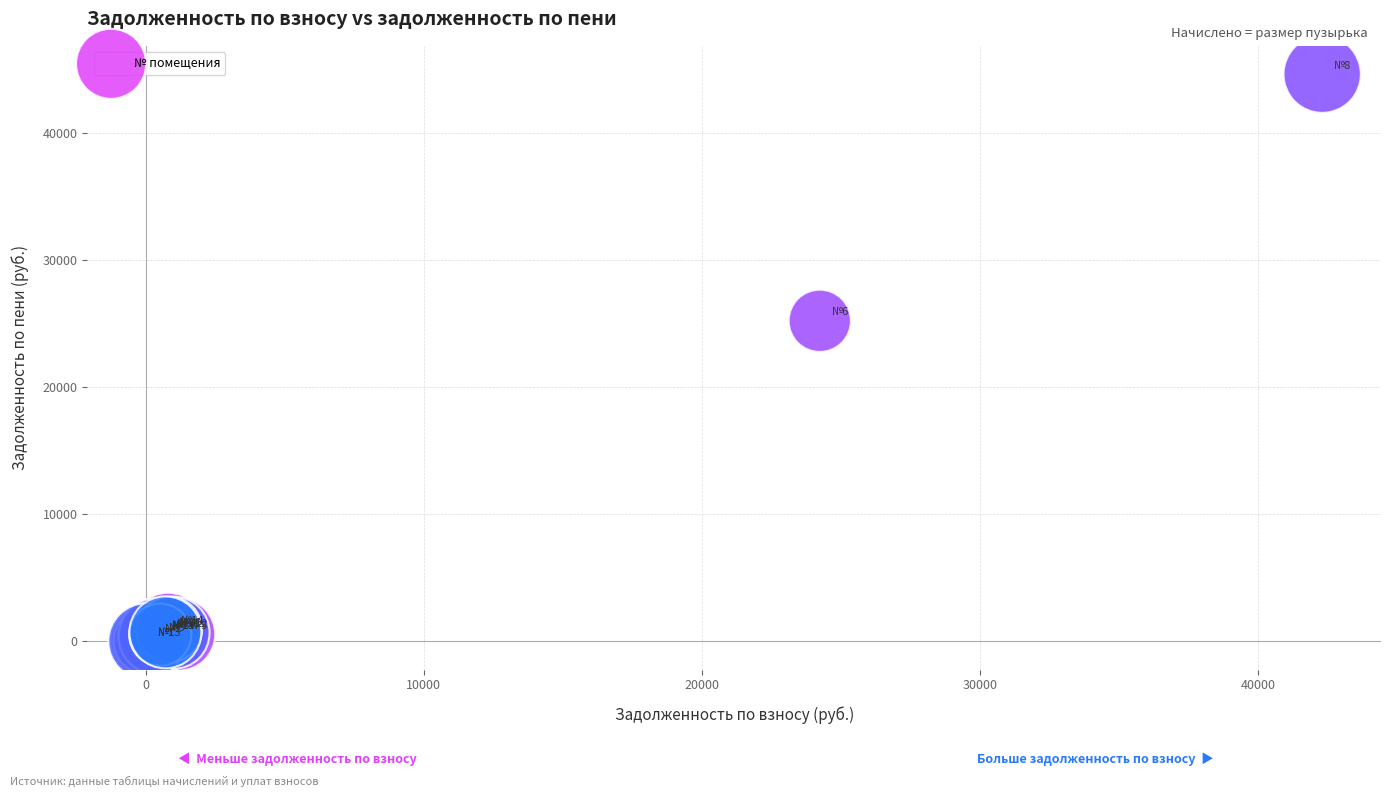

What Y value in the scatter plot is closest to 22327?

25235.3